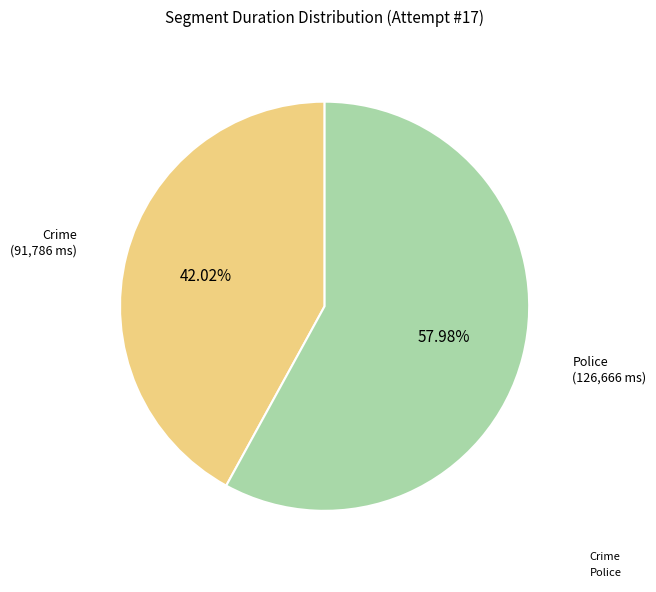

Between Police and Crime, which is larger?

Police